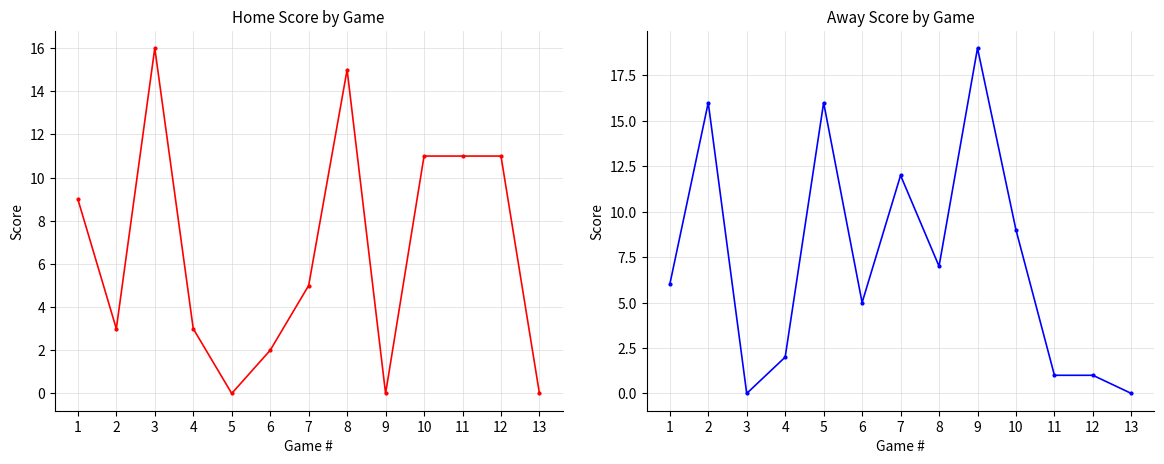

Rank the series by their average value, from lowest to highest.

Home Score, Away Score